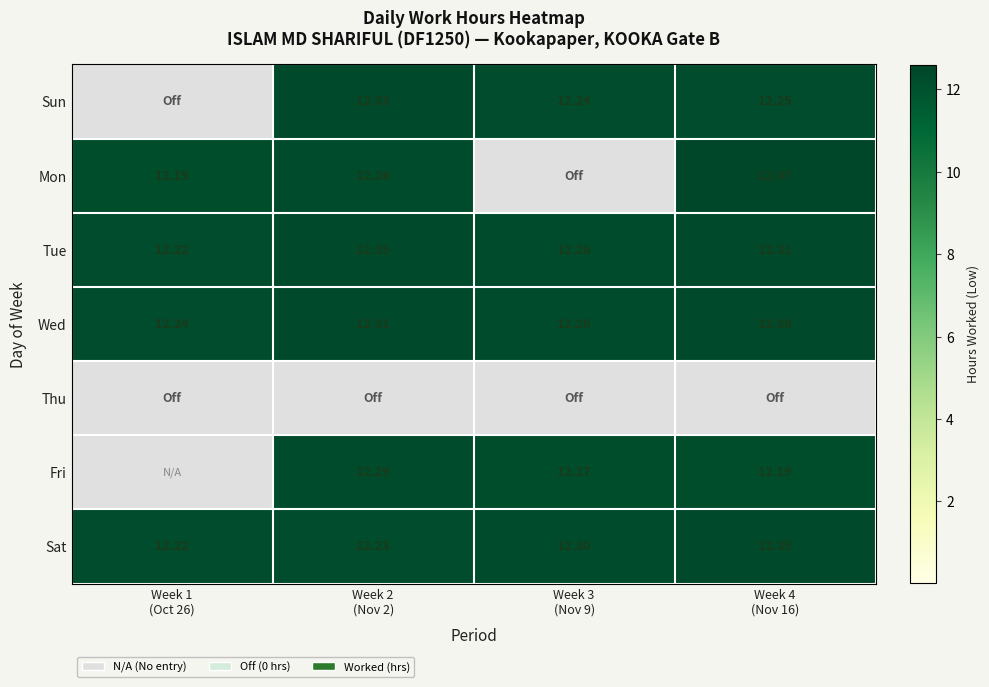

What is the spread (max minus min) of values at Week 2
(Nov 2)?

12.3